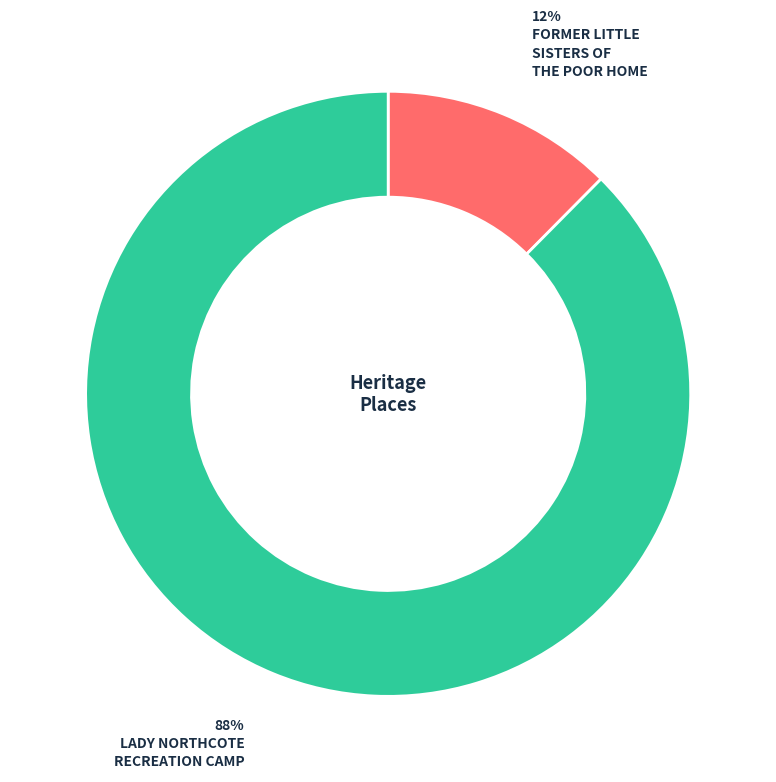

To the nearest percent, what is the average slice percentage?

50%